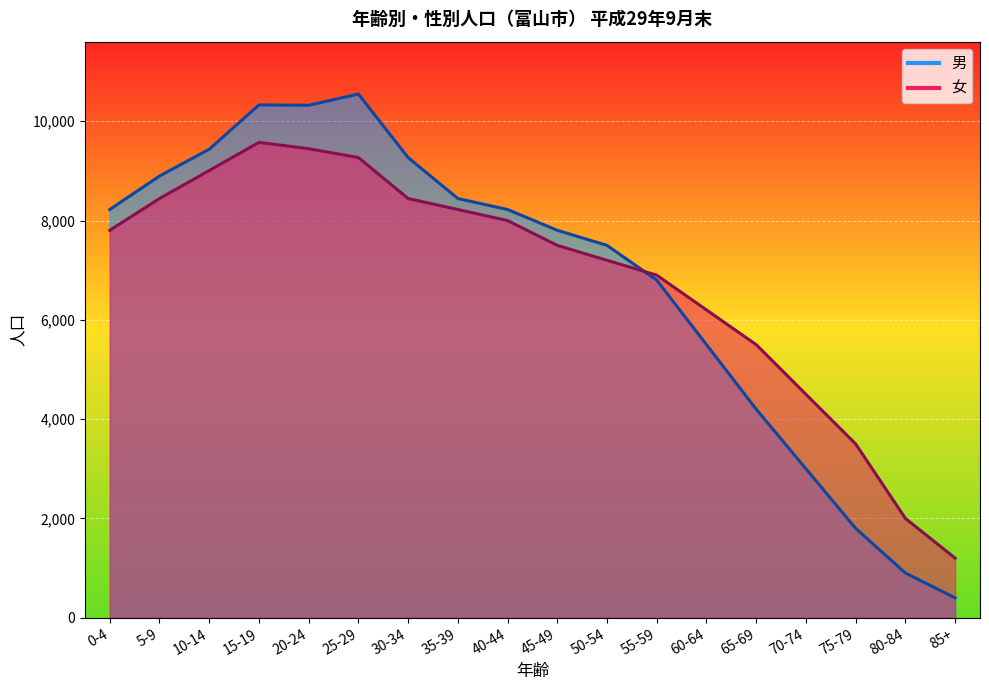

Which category has the highest value in the 女 series?

15-19